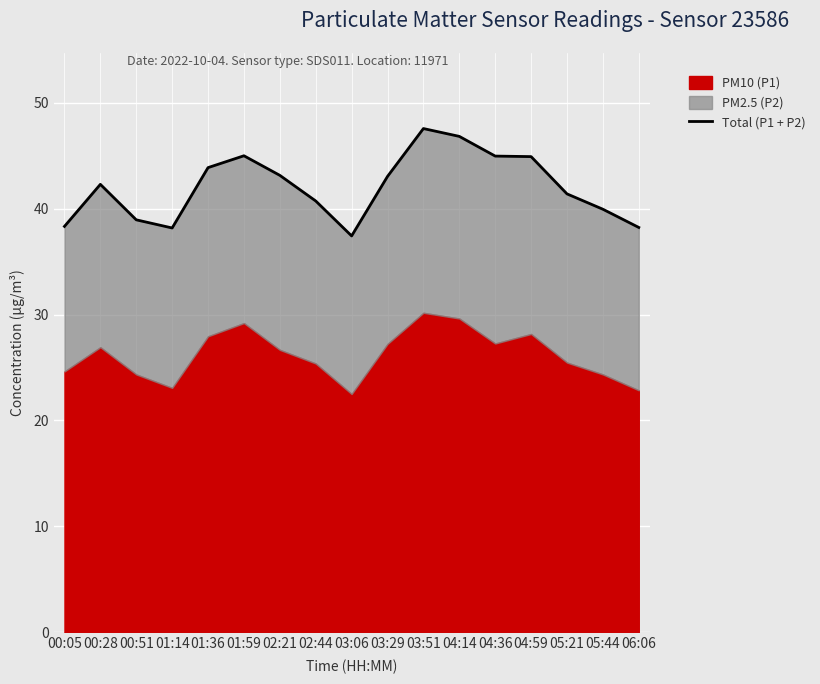

What position from the left is 03:51?

11